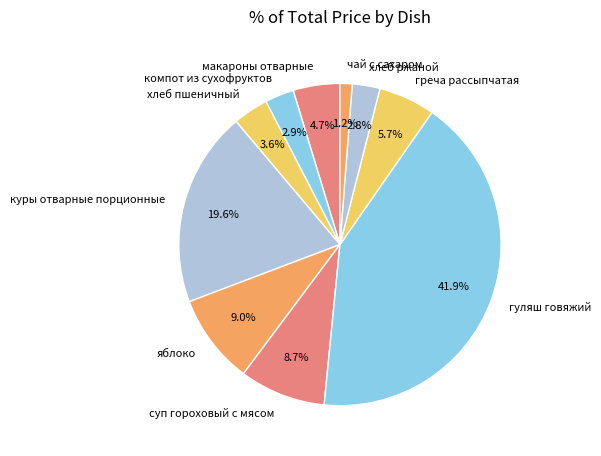

To the nearest percent, what is the combined percentage of куры отварные порционные and греча рассыпчатая?

25%